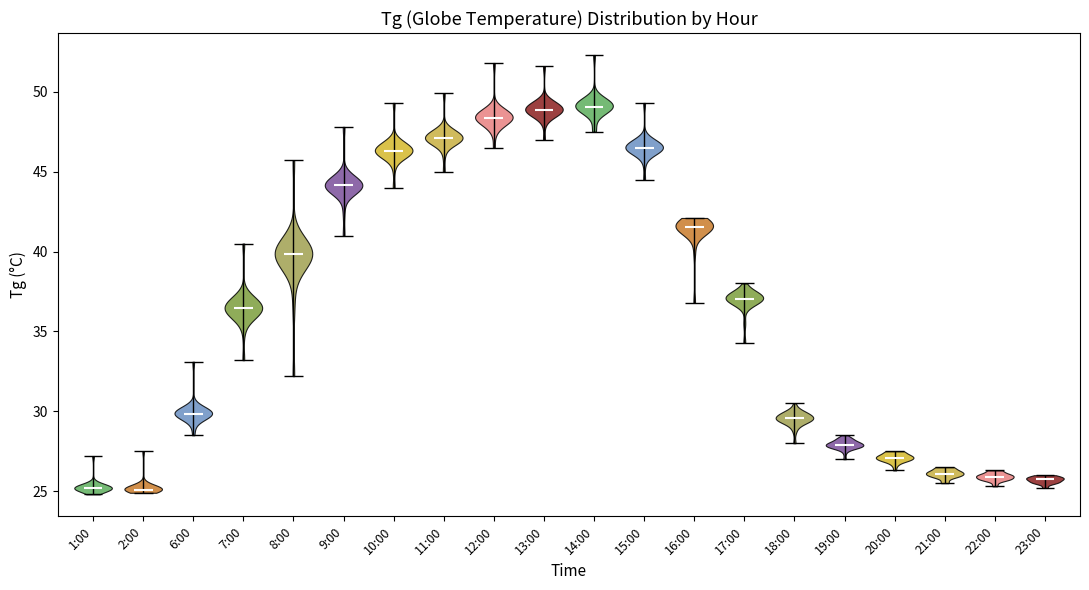

Reading left to right, read every violin against the y-axis: where its median line is, and the lowest and highest points it reaches. The values are not printed on the chart, so give them approximately, as read against the axis.

1:00: median line 25.0, lowest point 25.0, highest point 27.0
2:00: median line 25.0, lowest point 25.0, highest point 27.5
6:00: median line 30.0, lowest point 28.5, highest point 33.0
7:00: median line 36.5, lowest point 33.0, highest point 40.5
8:00: median line 40.0, lowest point 32.0, highest point 45.5
9:00: median line 44.0, lowest point 41.0, highest point 48.0
10:00: median line 46.5, lowest point 44.0, highest point 49.5
11:00: median line 47.0, lowest point 45.0, highest point 50.0
12:00: median line 48.5, lowest point 46.5, highest point 52.0
13:00: median line 49.0, lowest point 47.0, highest point 51.5
14:00: median line 49.0, lowest point 47.5, highest point 52.5
15:00: median line 46.5, lowest point 44.5, highest point 49.5
16:00: median line 41.5, lowest point 37.0, highest point 42.0
17:00: median line 37.0, lowest point 34.5, highest point 38.0
18:00: median line 29.5, lowest point 28.0, highest point 30.5
19:00: median line 28.0, lowest point 27.0, highest point 28.5
20:00: median line 27.0, lowest point 26.5, highest point 27.5
21:00: median line 26.0, lowest point 25.5, highest point 26.5
22:00: median line 26.0, lowest point 25.5, highest point 26.5
23:00: median line 26.0, lowest point 25.0, highest point 26.0